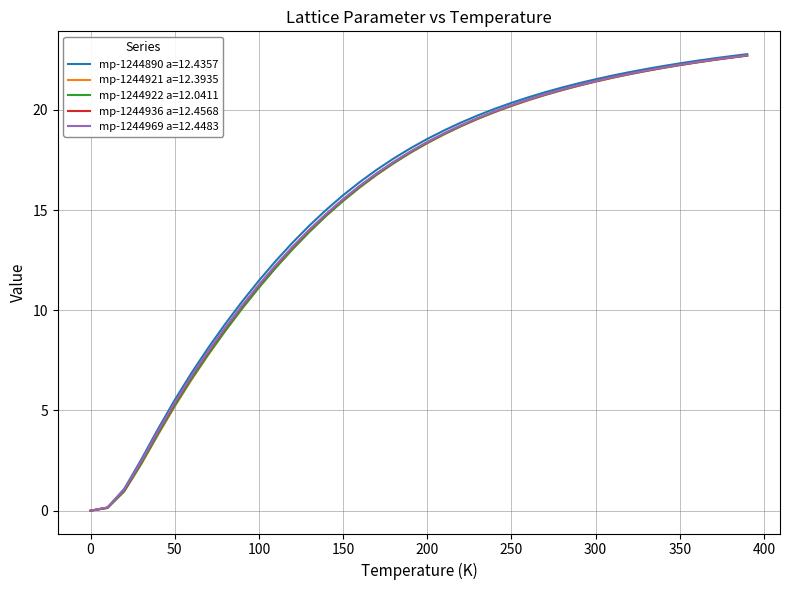

What is the maximum value shown in the chart?

22.8